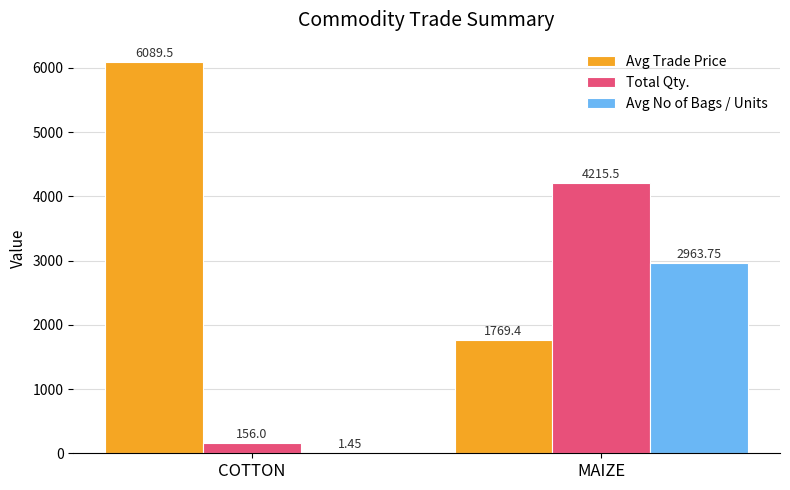

Is the value of Avg No of Bags / Units at COTTON greater than the value of Total Qty. at COTTON?

No